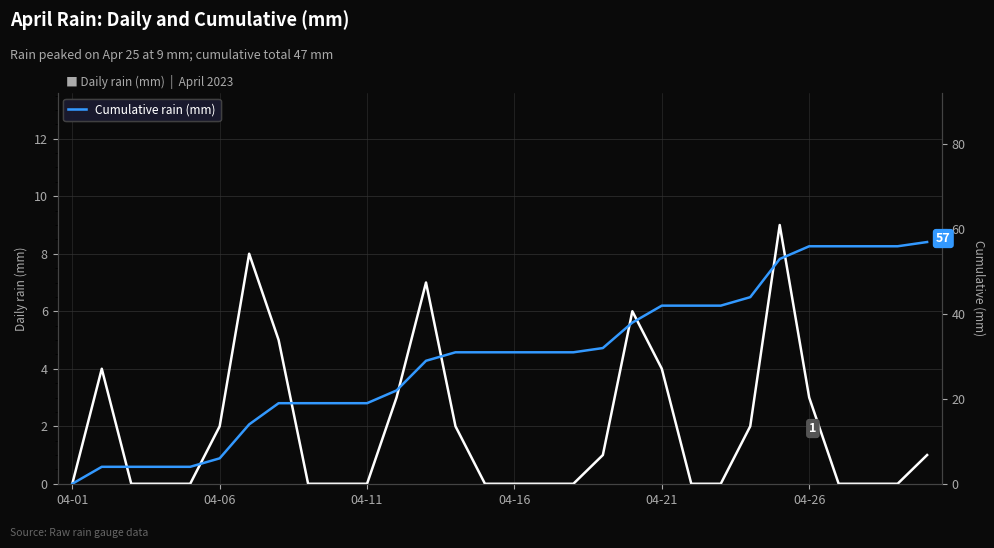

What position from the right is 24?

6